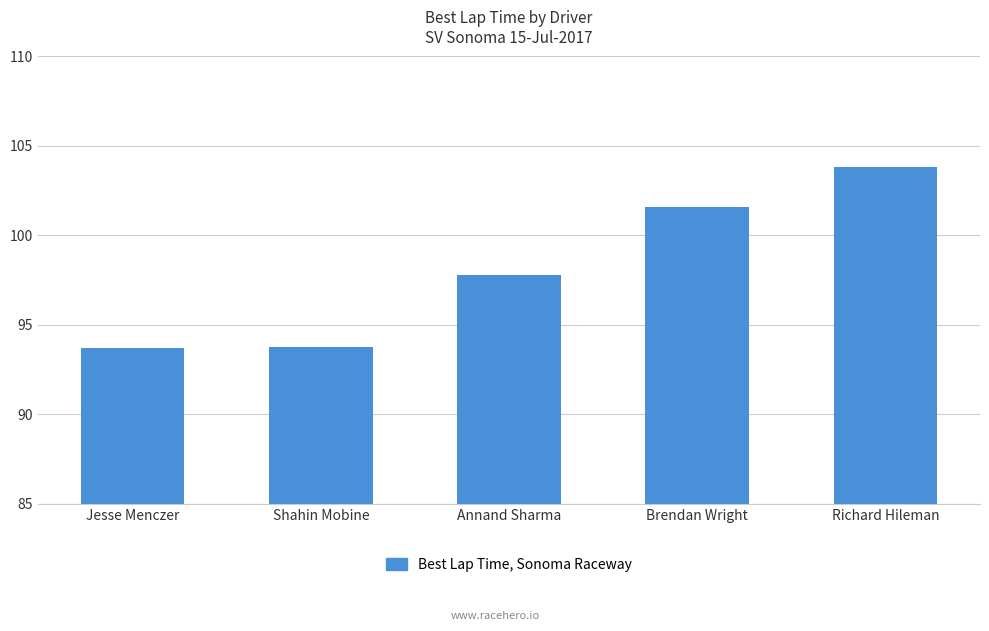

What is the change in value from Shahin Mobine to Brendan Wright?

+7.8